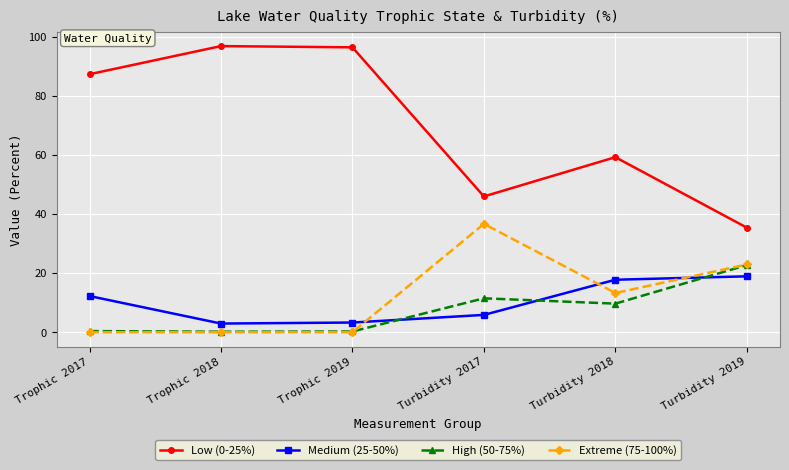

What is the sum of the Low (0-25%) values at Turbidity 2018 and Trophic 2019?

155.7